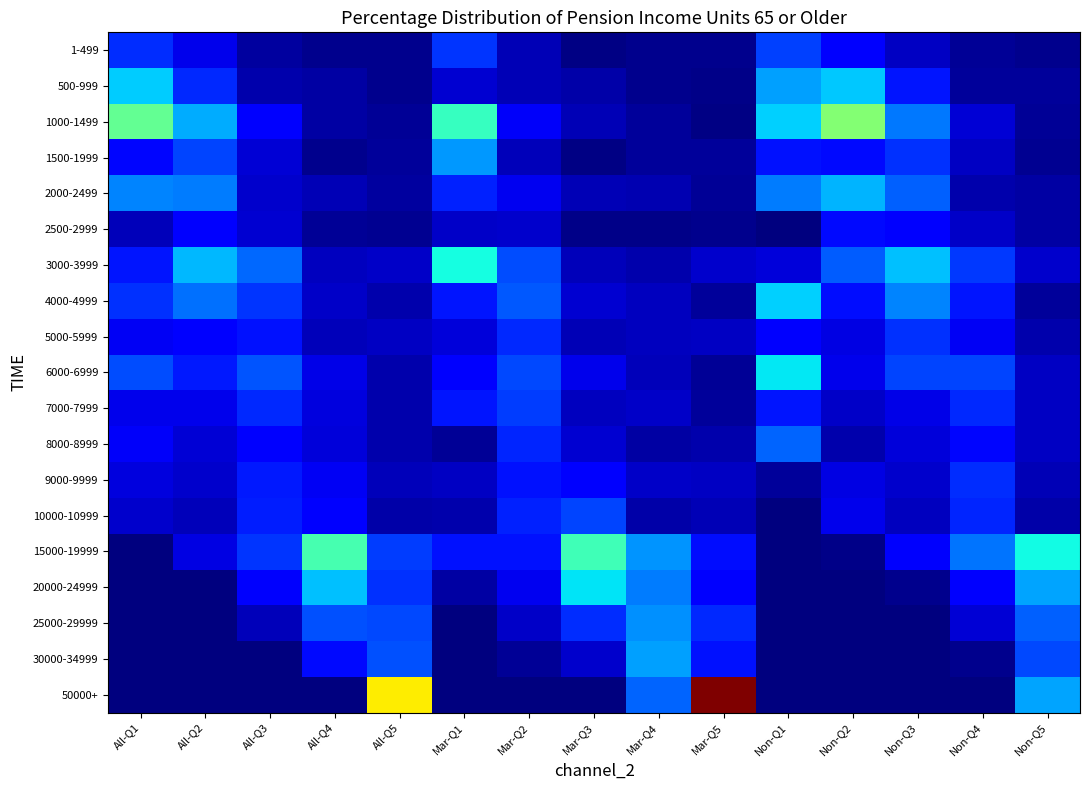

Reading left to right, extract all data points from this chart.

1-499: All-Q1=6.9	All-Q2=3.8	All-Q3=1.2	All-Q4=0.6	All-Q5=0.5	Mar-Q1=7.2	Mar-Q2=1.9	Mar-Q3=0.3	Mar-Q4=0.5	Mar-Q5=0.6	Non-Q1=7.6	Non-Q2=4.8	Non-Q3=2.4	Non-Q4=0.8	Non-Q5=0.5
500-999: All-Q1=13.2	All-Q2=6.7	All-Q3=1.6	All-Q4=1.4	All-Q5=0.5	Mar-Q1=3.0	Mar-Q2=1.9	Mar-Q3=1.5	Mar-Q4=0.6	Mar-Q5=0.4	Non-Q1=11.5	Non-Q2=13.1	Non-Q3=5.9	Non-Q4=1.1	Non-Q5=1.1
1000-1499: All-Q1=19.0	All-Q2=12.0	All-Q3=5.1	All-Q4=1.3	All-Q5=0.9	Mar-Q1=16.9	Mar-Q2=4.3	Mar-Q3=1.9	Mar-Q4=1.0	Mar-Q5=0.3	Non-Q1=13.3	Non-Q2=20.7	Non-Q3=9.9	Non-Q4=3.1	Non-Q5=0.9
1500-1999: All-Q1=5.3	All-Q2=7.8	All-Q3=3.1	All-Q4=0.5	All-Q5=1.1	Mar-Q1=11.1	Mar-Q2=2.2	Mar-Q3=0.3	Mar-Q4=1.1	Mar-Q5=1.0	Non-Q1=5.8	Non-Q2=5.5	Non-Q3=7.0	Non-Q4=2.5	Non-Q5=0.7
2000-2499: All-Q1=10.3	All-Q2=10.0	All-Q3=2.8	All-Q4=1.9	All-Q5=1.2	Mar-Q1=6.4	Mar-Q2=4.0	Mar-Q3=2.0	Mar-Q4=1.8	Mar-Q5=0.8	Non-Q1=10.0	Non-Q2=12.2	Non-Q3=9.0	Non-Q4=1.6	Non-Q5=1.3
2500-2999: All-Q1=2.1	All-Q2=5.2	All-Q3=2.9	All-Q4=0.9	All-Q5=0.7	Mar-Q1=2.6	Mar-Q2=2.7	Mar-Q3=0.4	Mar-Q4=0.4	Mar-Q5=0.6	Non-Q1=0.1	Non-Q2=5.5	Non-Q3=5.0	Non-Q4=2.6	Non-Q5=1.3
3000-3999: All-Q1=5.9	All-Q2=12.4	All-Q3=9.2	All-Q4=2.3	All-Q5=2.6	Mar-Q1=15.3	Mar-Q2=8.1	Mar-Q3=2.1	Mar-Q4=1.7	Mar-Q5=2.8	Non-Q1=3.3	Non-Q2=8.8	Non-Q3=12.7	Non-Q4=7.3	Non-Q5=2.8
4000-4999: All-Q1=7.0	All-Q2=9.6	All-Q3=7.2	All-Q4=2.6	All-Q5=1.6	Mar-Q1=5.9	Mar-Q2=8.7	Mar-Q3=3.0	Mar-Q4=2.3	Mar-Q5=1.0	Non-Q1=13.4	Non-Q2=5.6	Non-Q3=10.3	Non-Q4=6.0	Non-Q5=1.0
5000-5999: All-Q1=4.2	All-Q2=5.1	All-Q3=5.7	All-Q4=2.1	All-Q5=2.4	Mar-Q1=3.2	Mar-Q2=6.8	Mar-Q3=2.0	Mar-Q4=2.3	Mar-Q5=2.5	Non-Q1=4.8	Non-Q2=3.6	Non-Q3=7.1	Non-Q4=4.2	Non-Q5=1.7
6000-6999: All-Q1=8.1	All-Q2=6.1	All-Q3=8.5	All-Q4=3.7	All-Q5=1.7	Mar-Q1=4.8	Mar-Q2=8.0	Mar-Q3=3.9	Mar-Q4=2.1	Mar-Q5=0.8	Non-Q1=14.3	Non-Q2=3.8	Non-Q3=7.9	Non-Q4=7.8	Non-Q5=2.4
7000-7999: All-Q1=3.8	All-Q2=3.9	All-Q3=6.8	All-Q4=3.4	All-Q5=1.7	Mar-Q1=6.0	Mar-Q2=7.5	Mar-Q3=2.3	Mar-Q4=2.6	Mar-Q5=1.0	Non-Q1=5.9	Non-Q2=2.6	Non-Q3=3.7	Non-Q4=6.7	Non-Q5=2.5
8000-8999: All-Q1=4.4	All-Q2=3.1	All-Q3=5.1	All-Q4=3.3	All-Q5=1.6	Mar-Q1=0.9	Mar-Q2=6.5	Mar-Q3=3.0	Mar-Q4=1.3	Mar-Q5=1.7	Non-Q1=9.1	Non-Q2=1.7	Non-Q3=3.2	Non-Q4=5.3	Non-Q5=2.5
9000-9999: All-Q1=3.4	All-Q2=2.7	All-Q3=6.1	All-Q4=4.2	All-Q5=2.2	Mar-Q1=2.4	Mar-Q2=5.7	Mar-Q3=5.2	Mar-Q4=2.6	Mar-Q5=2.5	Non-Q1=1.0	Non-Q2=3.5	Non-Q3=2.8	Non-Q4=6.9	Non-Q5=1.9
10000-10999: All-Q1=2.8	All-Q2=2.2	All-Q3=6.3	All-Q4=5.0	All-Q5=1.5	Mar-Q1=1.7	Mar-Q2=6.4	Mar-Q3=7.9	Mar-Q4=1.5	Mar-Q5=2.0	Non-Q1=0.0	Non-Q2=3.9	Non-Q3=2.3	Non-Q4=6.6	Non-Q5=1.5
15000-19999: All-Q1=0.0	All-Q2=3.6	All-Q3=7.2	All-Q4=17.7	All-Q5=7.5	Mar-Q1=5.7	Mar-Q2=5.7	Mar-Q3=17.4	Mar-Q4=11.0	Mar-Q5=5.6	Non-Q1=0.0	Non-Q2=0.4	Non-Q3=4.5	Non-Q4=9.8	Non-Q5=15.1
20000-24999: All-Q1=0.0	All-Q2=0.0	All-Q3=4.5	All-Q4=12.8	All-Q5=7.0	Mar-Q1=1.4	Mar-Q2=4.0	Mar-Q3=14.1	Mar-Q4=10.1	Mar-Q5=5.0	Non-Q1=0.0	Non-Q2=0.0	Non-Q3=0.6	Non-Q4=4.8	Non-Q5=11.7
25000-29999: All-Q1=0.0	All-Q2=0.0	All-Q3=2.1	All-Q4=8.3	All-Q5=8.0	Mar-Q1=0.0	Mar-Q2=2.6	Mar-Q3=6.9	Mar-Q4=10.8	Mar-Q5=6.8	Non-Q1=0.0	Non-Q2=0.0	Non-Q3=0.0	Non-Q4=3.1	Non-Q5=8.9
30000-34999: All-Q1=0.0	All-Q2=0.0	All-Q3=0.1	All-Q4=5.4	All-Q5=8.3	Mar-Q1=0.0	Mar-Q2=0.9	Mar-Q3=2.8	Mar-Q4=11.5	Mar-Q5=5.7	Non-Q1=0.0	Non-Q2=0.0	Non-Q3=0.0	Non-Q4=0.6	Non-Q5=8.0
50000+: All-Q1=0.0	All-Q2=0.0	All-Q3=0.0	All-Q4=0.1	All-Q5=26.7	Mar-Q1=0.0	Mar-Q2=0.0	Mar-Q3=0.1	Mar-Q4=9.1	Mar-Q5=40.5	Non-Q1=0.0	Non-Q2=0.0	Non-Q3=0.0	Non-Q4=0.0	Non-Q5=11.6